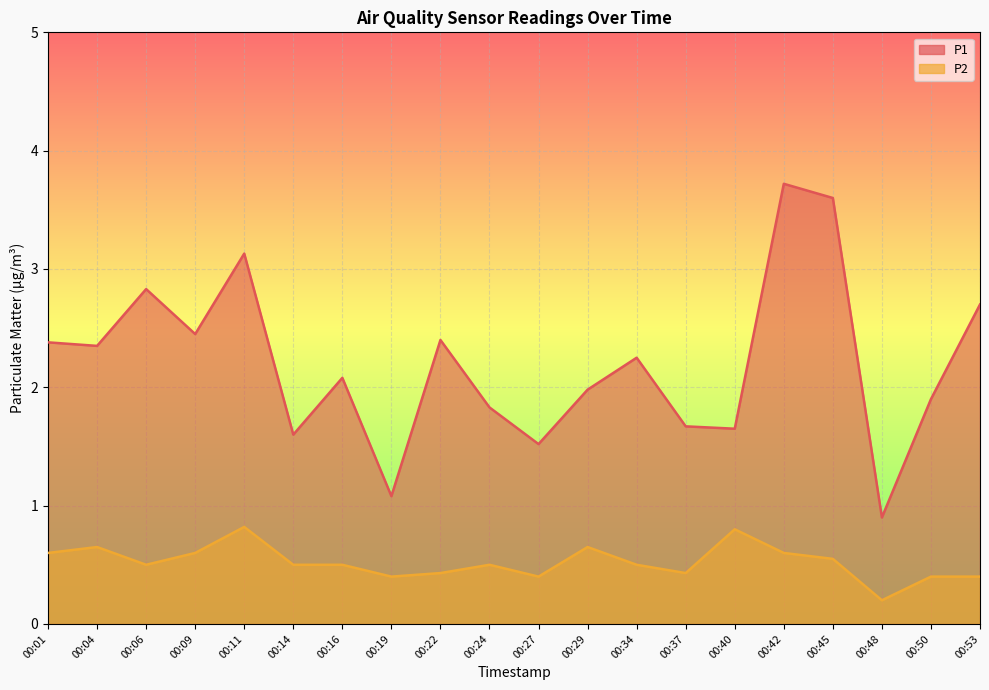

What is the value of the P2 point at the 3rd from the left?

0.5